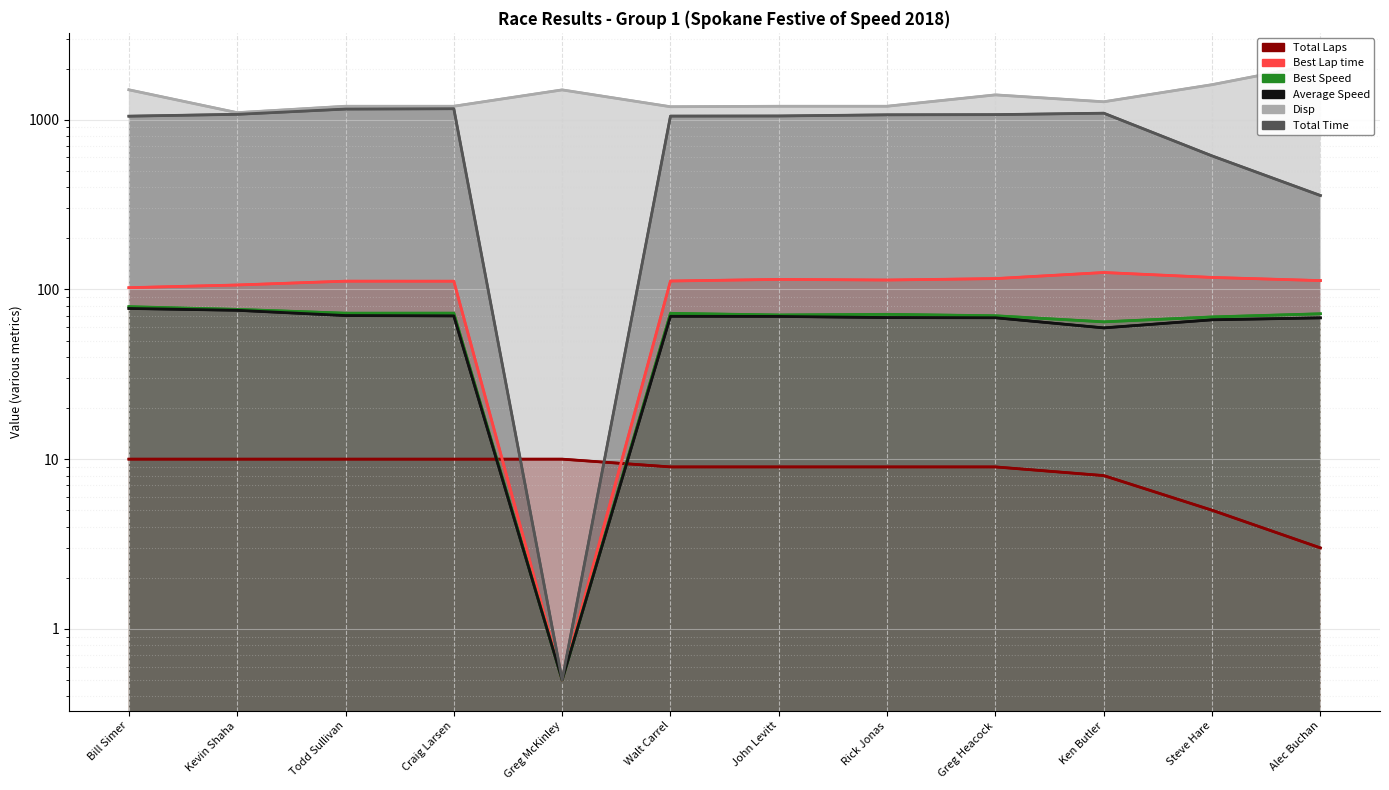

Between John Levitt and Ken Butler, which is larger?

John Levitt